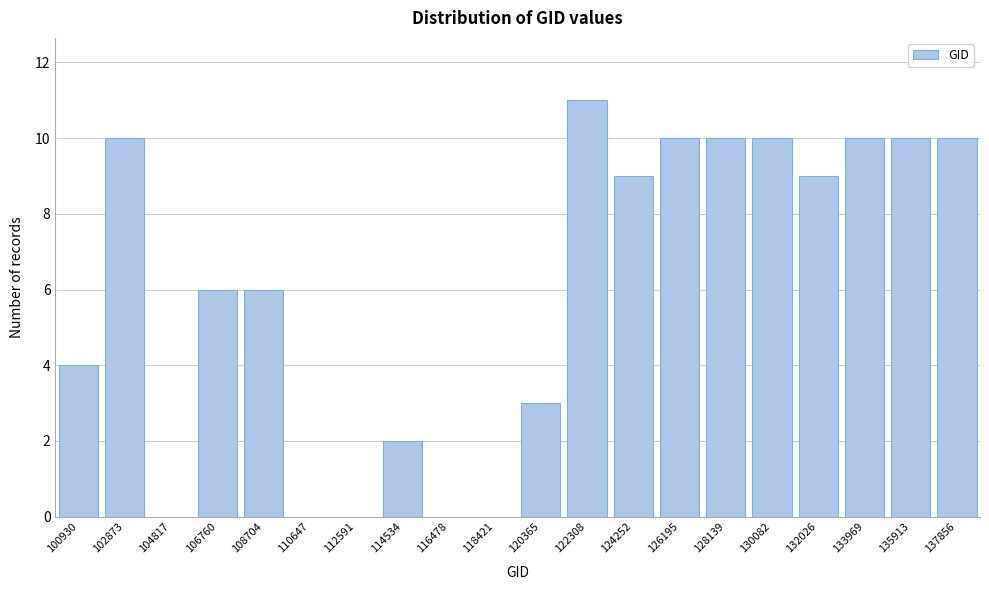

Reading left to right, list all the values displayed in this chart.

100930=4	102873=10	104817=0	106760=6	108704=6	110647=0	112591=0	114534=2	116478=0	118421=0	120365=3	122308=11	124252=9	126195=10	128139=10	130082=10	132026=9	133969=10	135913=10	137856=10